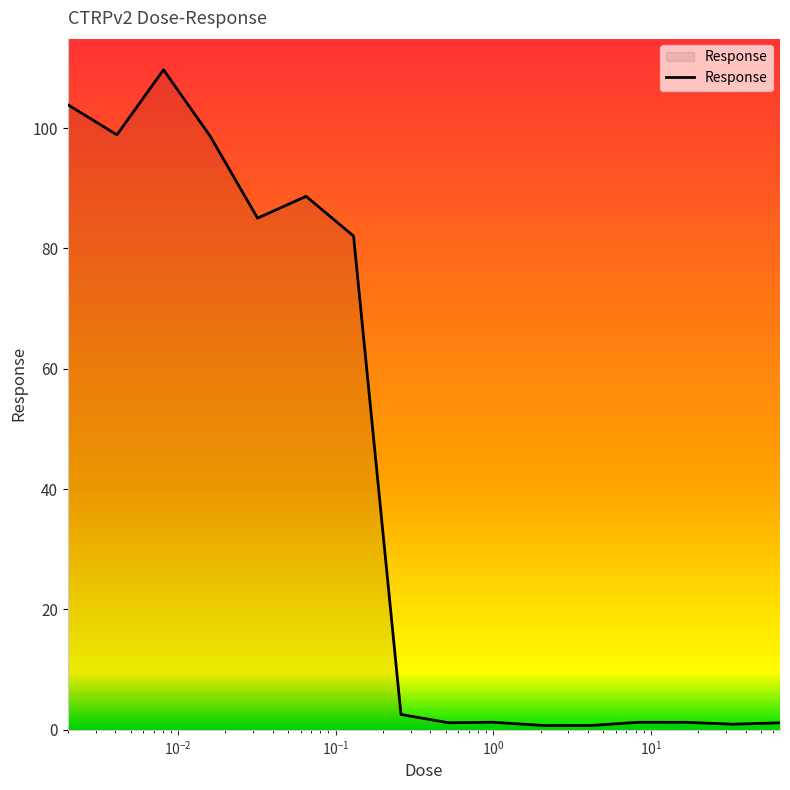

What is the greatest value displayed?

109.7